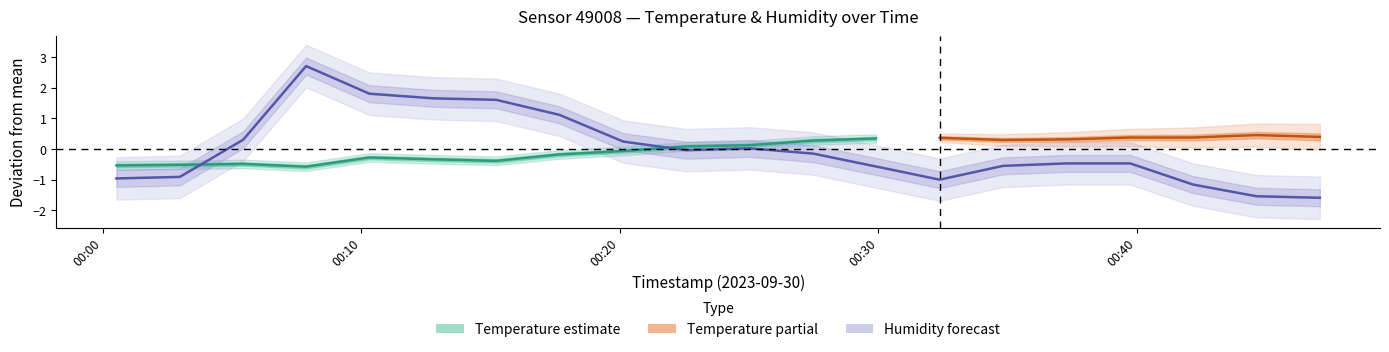

What is the maximum value shown in the chart?

2.7